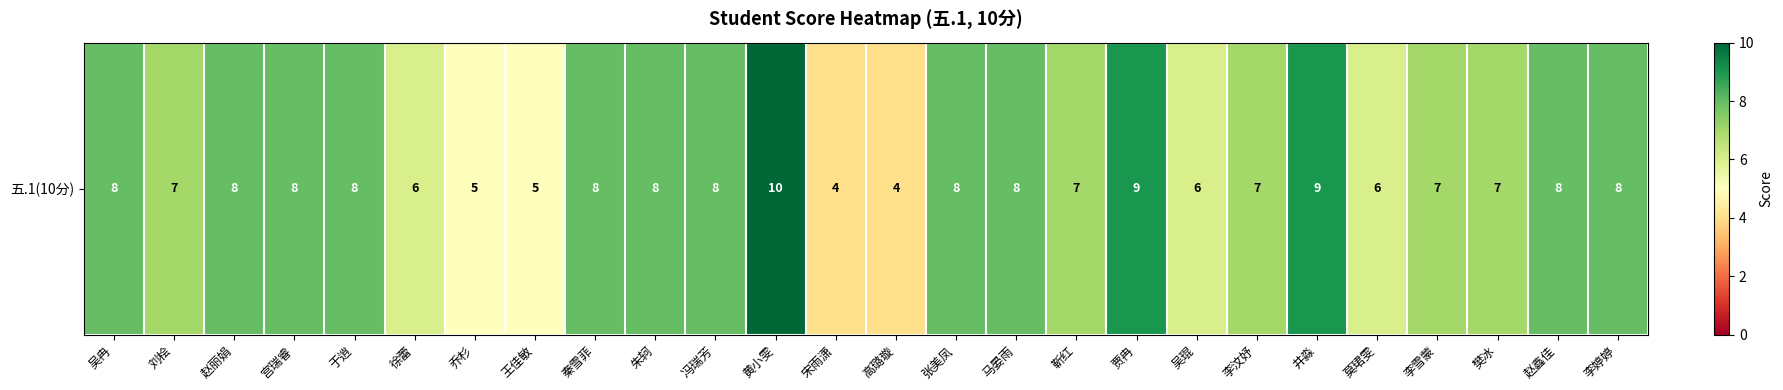

Which label corresponds to the largest value in the chart?

黄小雯